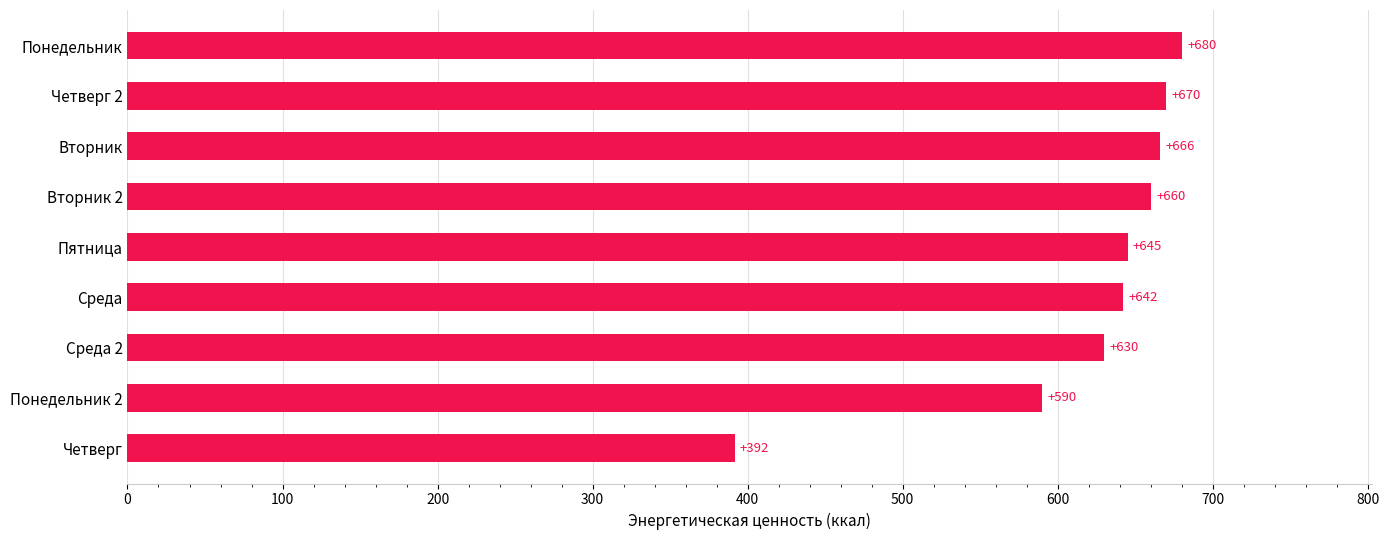

Which category has the lowest value across all series?

Четверг